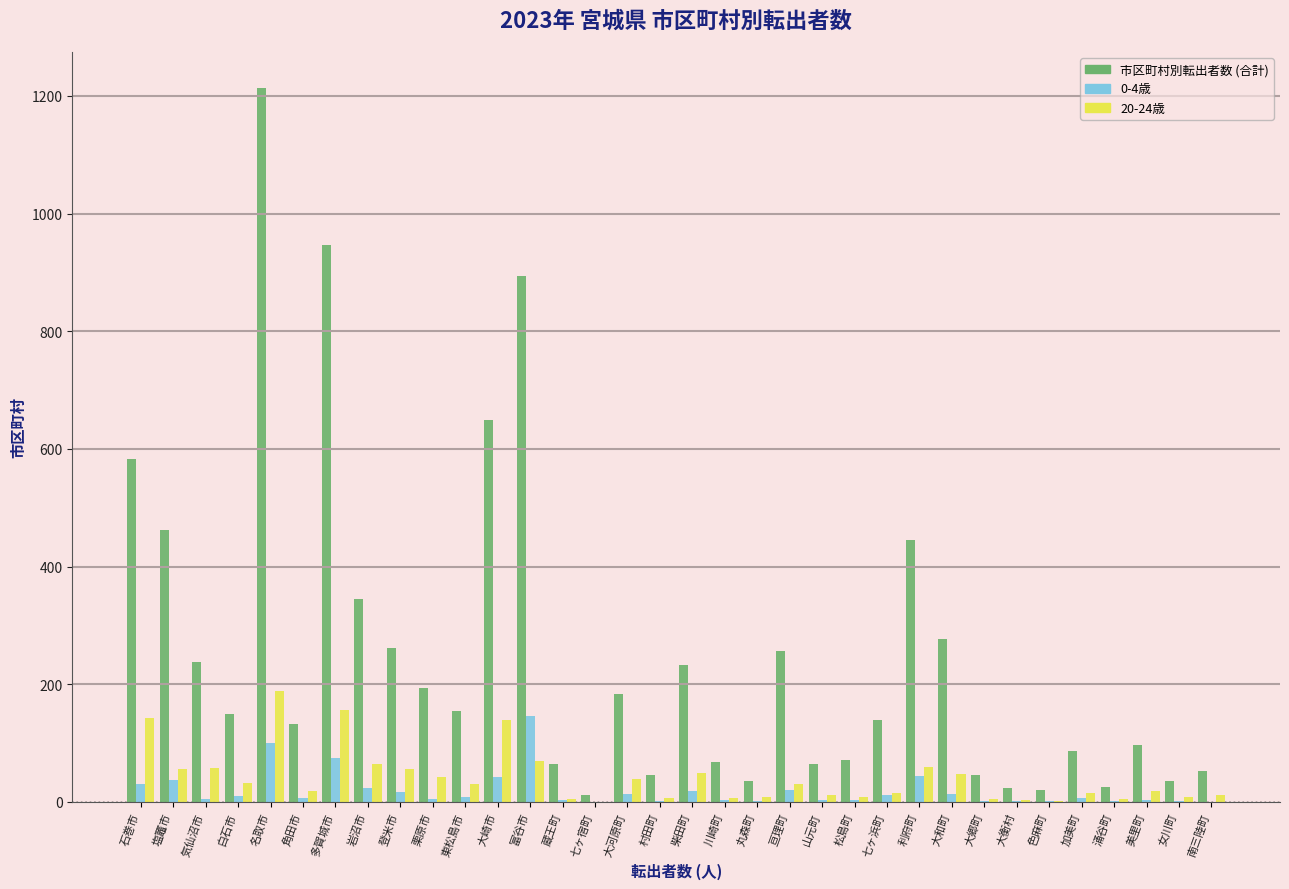

At which label is 市区町村別転出者数 (合計) closest to 613?

石巻市